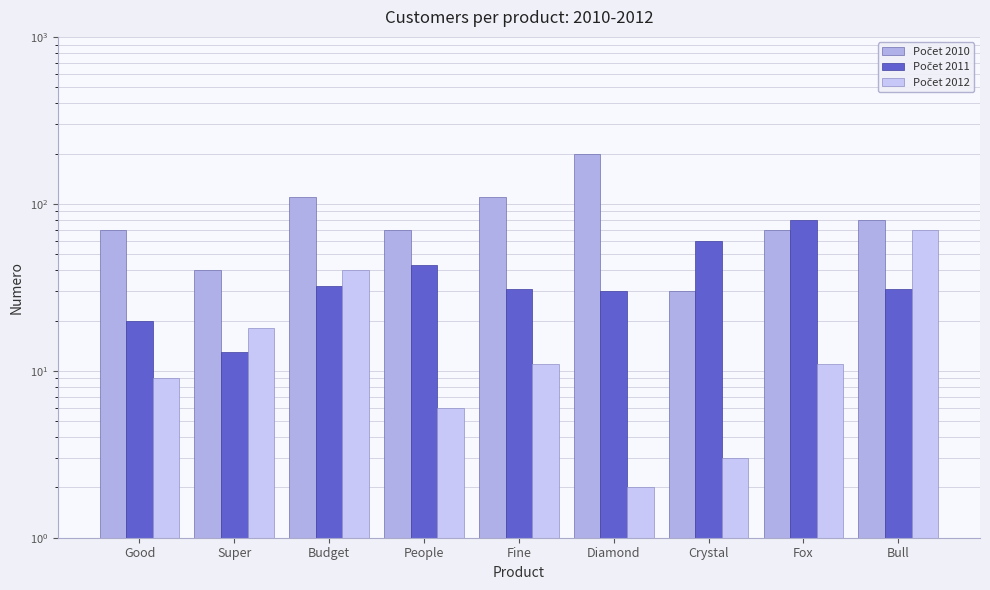

The Počet 2011 series shows 31 at Crystal. True or false?

False